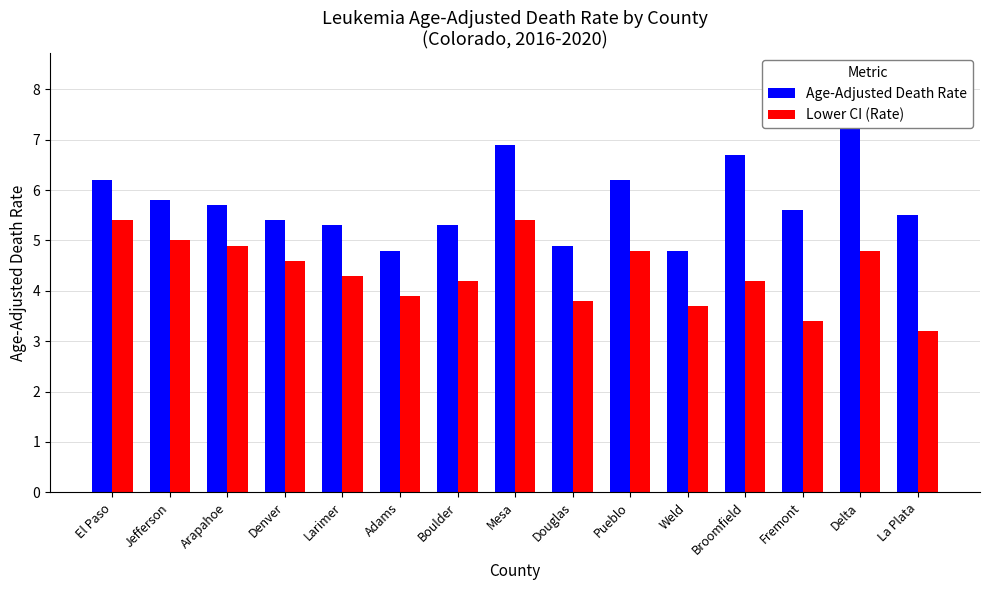

At La Plata, list the series in order from smallest to largest.

Lower CI (Rate), Age-Adjusted Death Rate